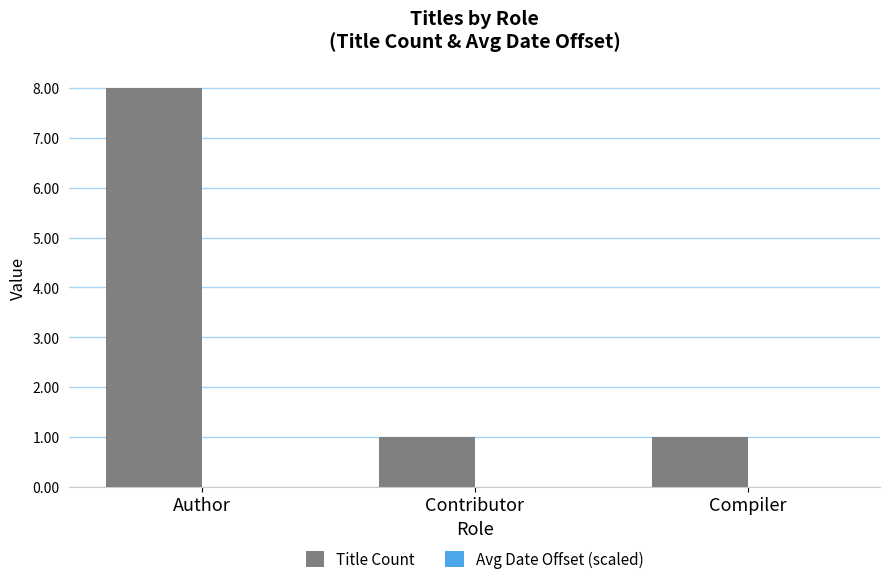

Which series has the widest spread of values?

Title Count